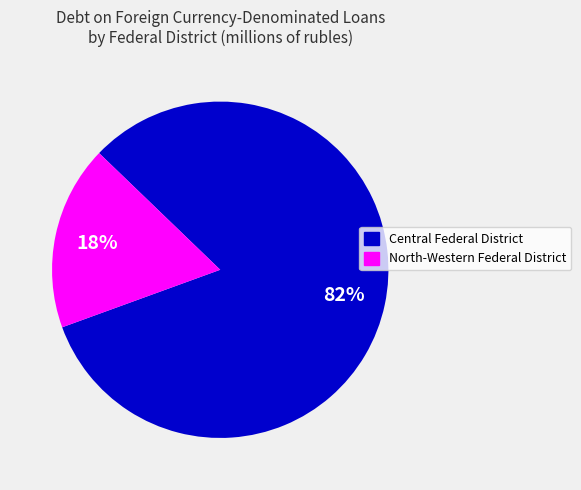

To the nearest percent, what is the average slice percentage?

50%